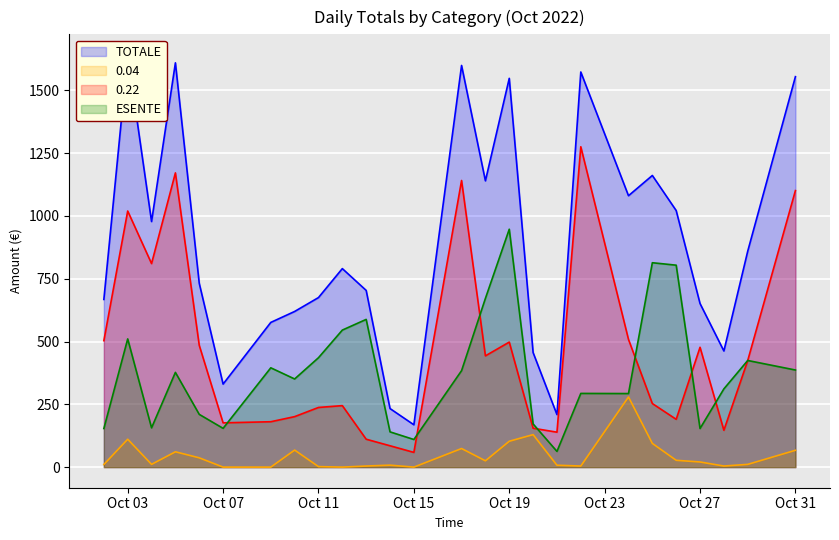

What is the spread (max minus min) of values at 2022-10-25?

1066.9